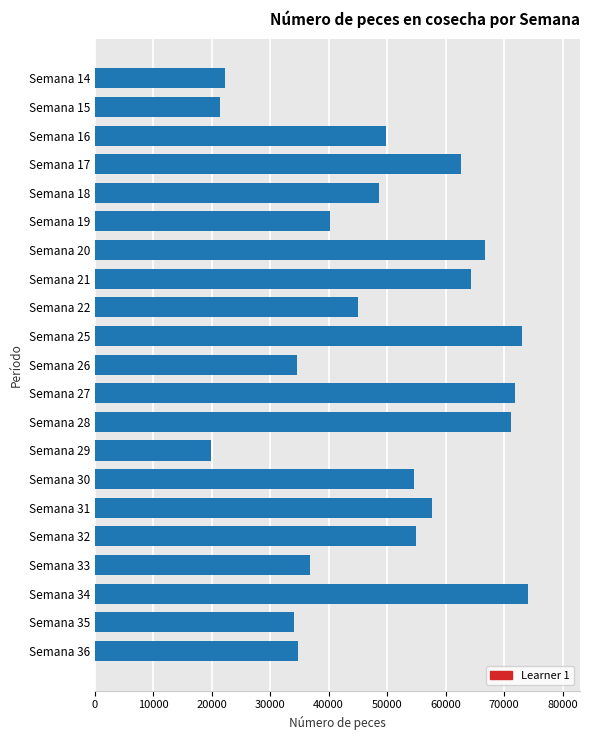

What is the difference between the second highest and second lowest values?

51655